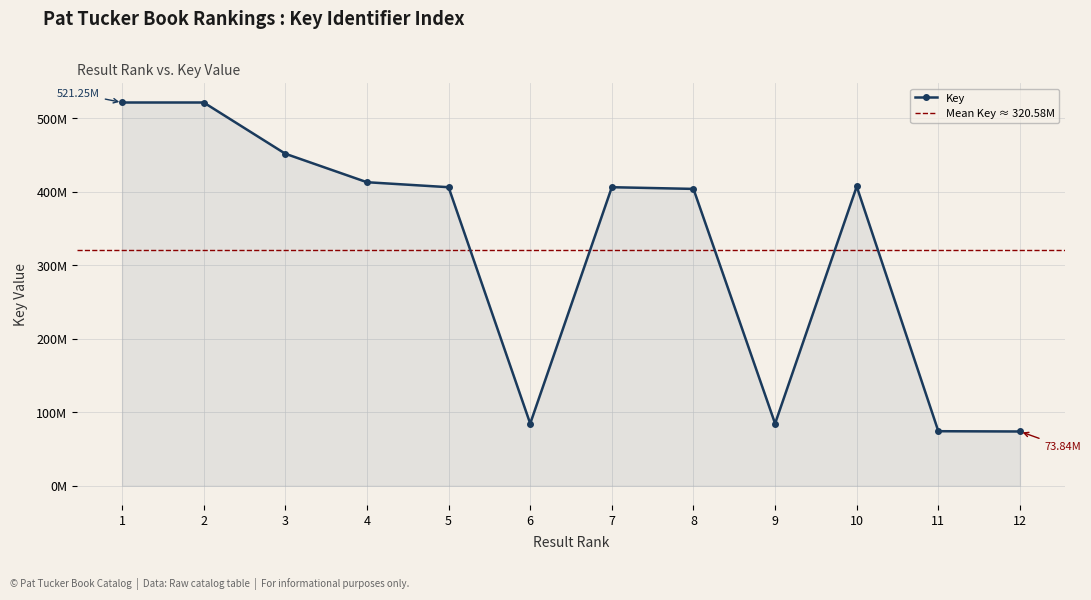

What is the change in value from 6 to 10?

+322431451